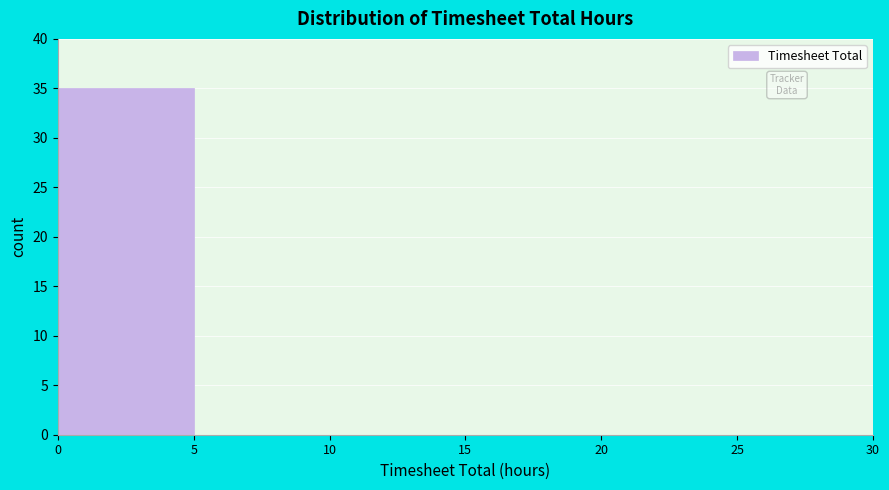

Reading left to right, transcribe this chart: for each bar, give the range it covers on the x-axis and its height. The values are not printed on the chart, so give them approximately, as read against the axis.

0 to 5: 35
5 to 10: 0
10 to 15: 0
15 to 20: 0
20 to 25: 0
25 to 30: 0